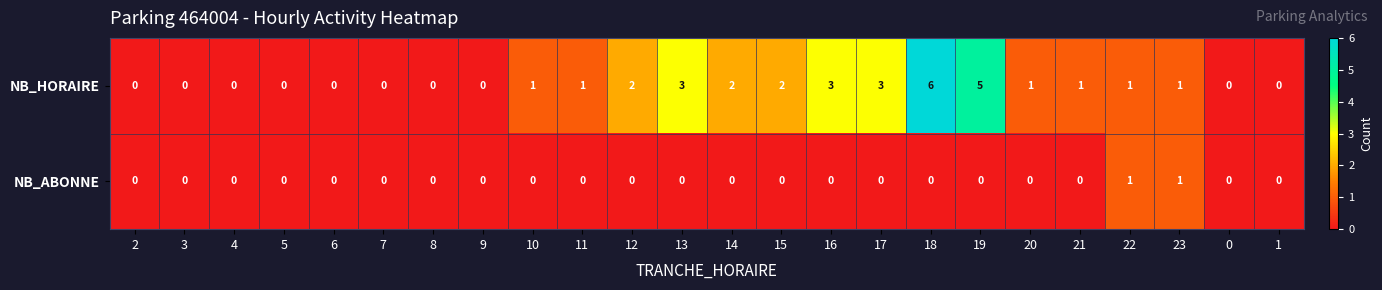

Count the number of data series in this chart.

2